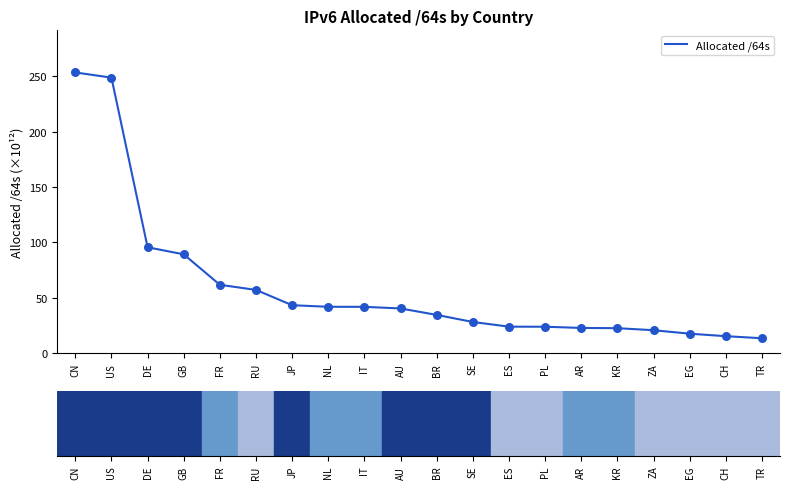

What is the change in value from EG to CH?

-2.2